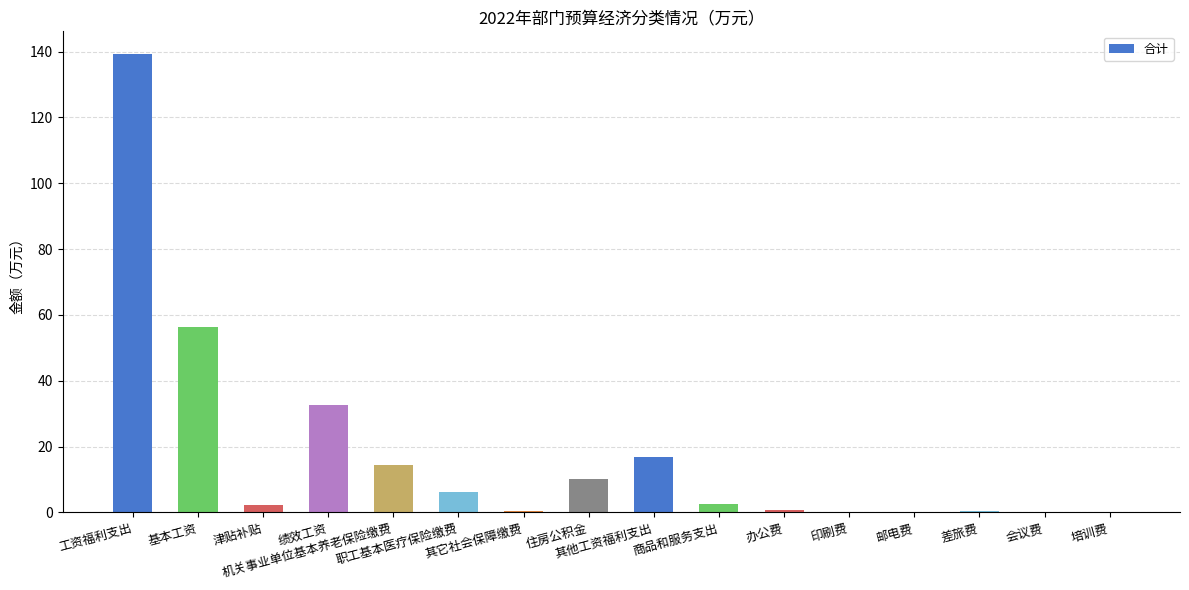

Are the bars horizontal?

No